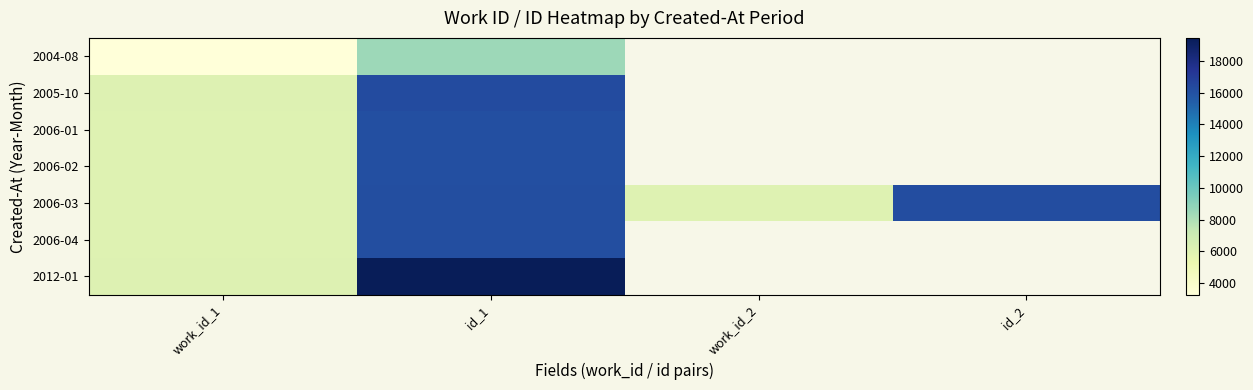

Between work_id_2 and id_1, which is larger?

id_1